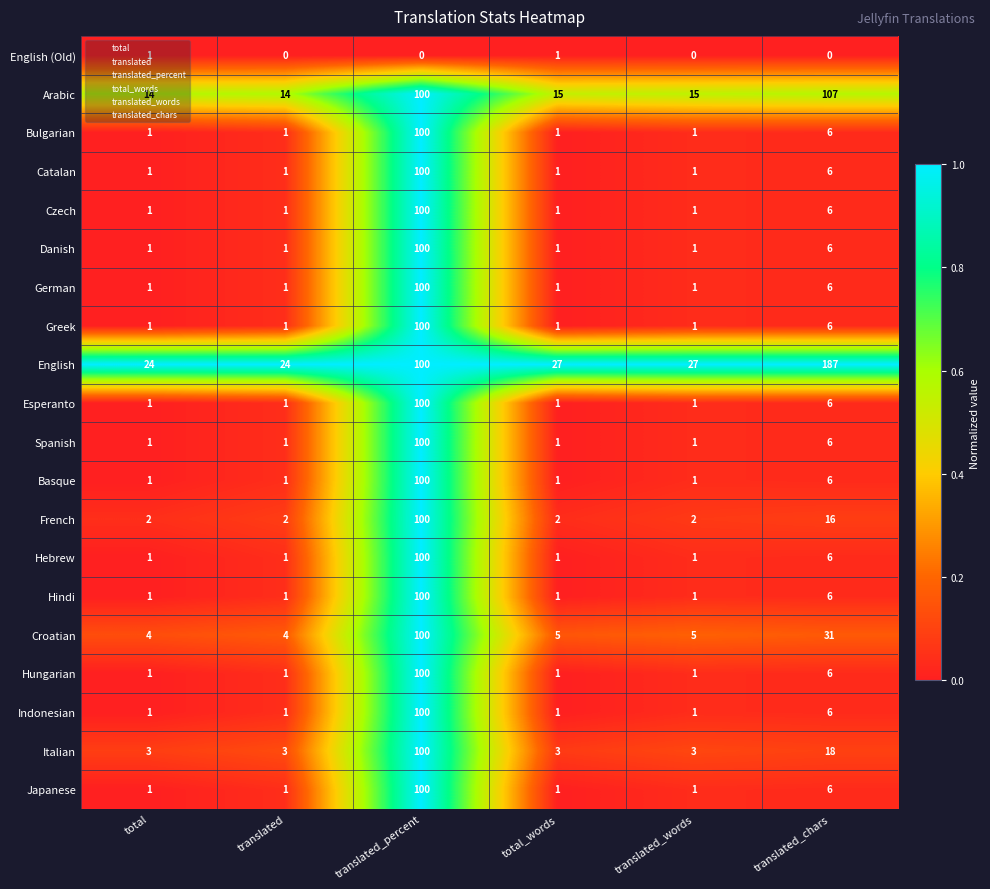

What is the total value across all series at translated?

61